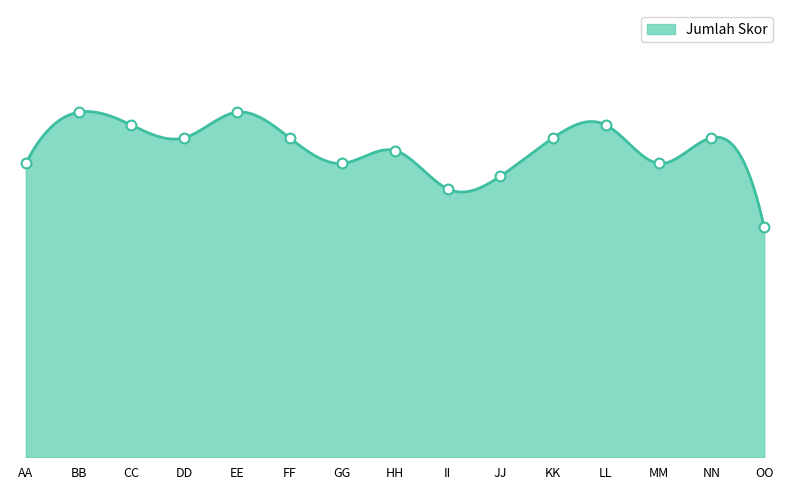

What is the change in value from DD to JJ?

-3